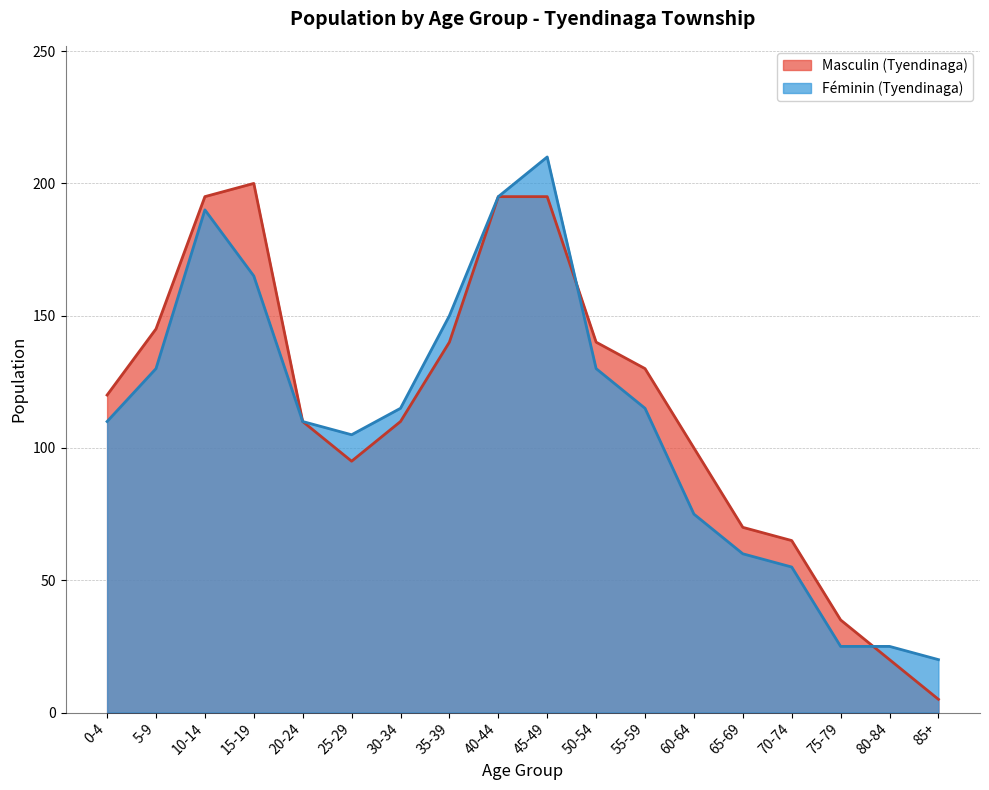

What is the label of the 7th point from the right?

55-59